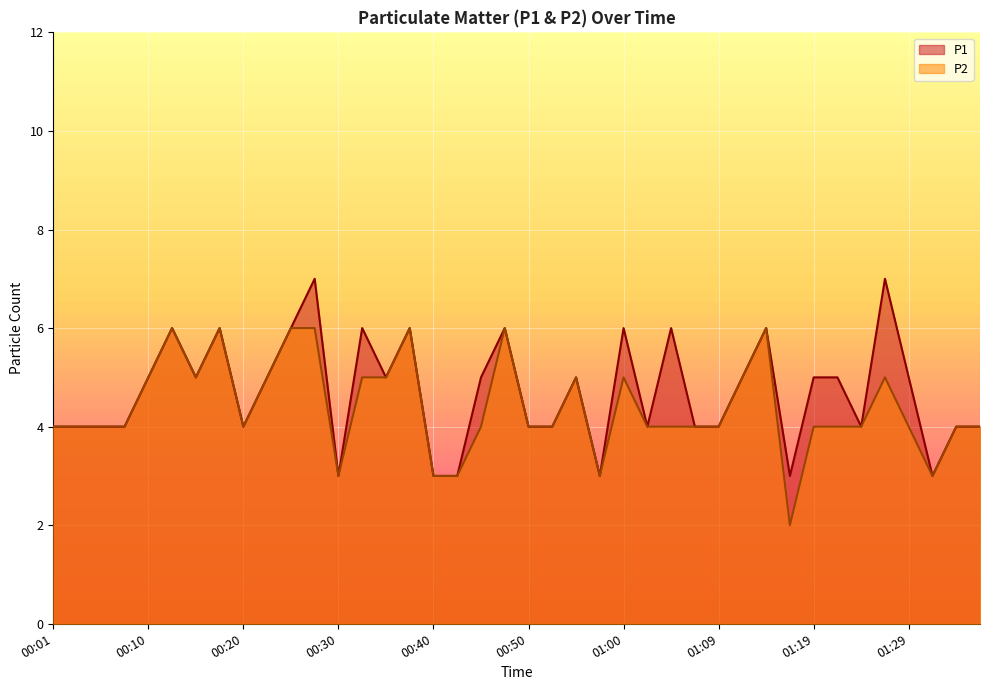

What is the label of the 6th point from the left?

00:13